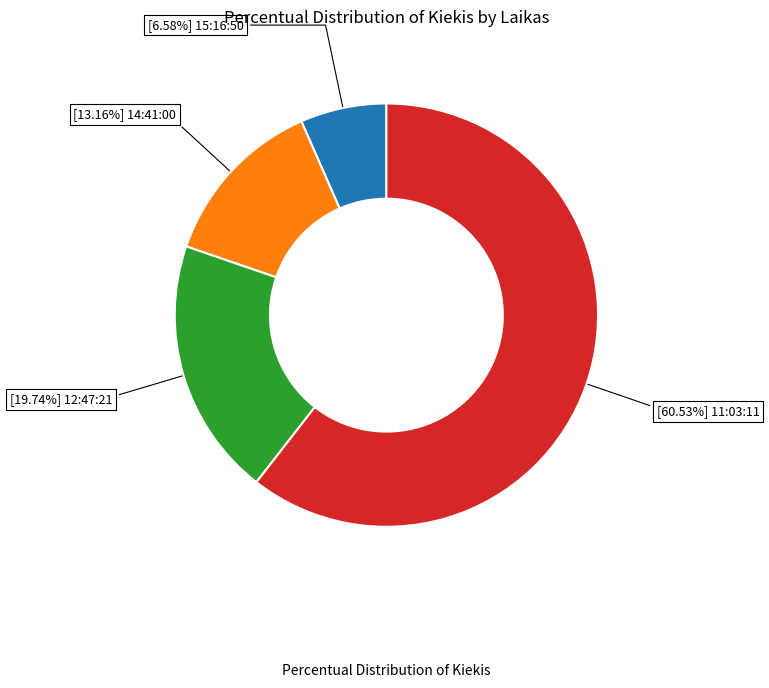

Does any single category account for the majority?

Yes